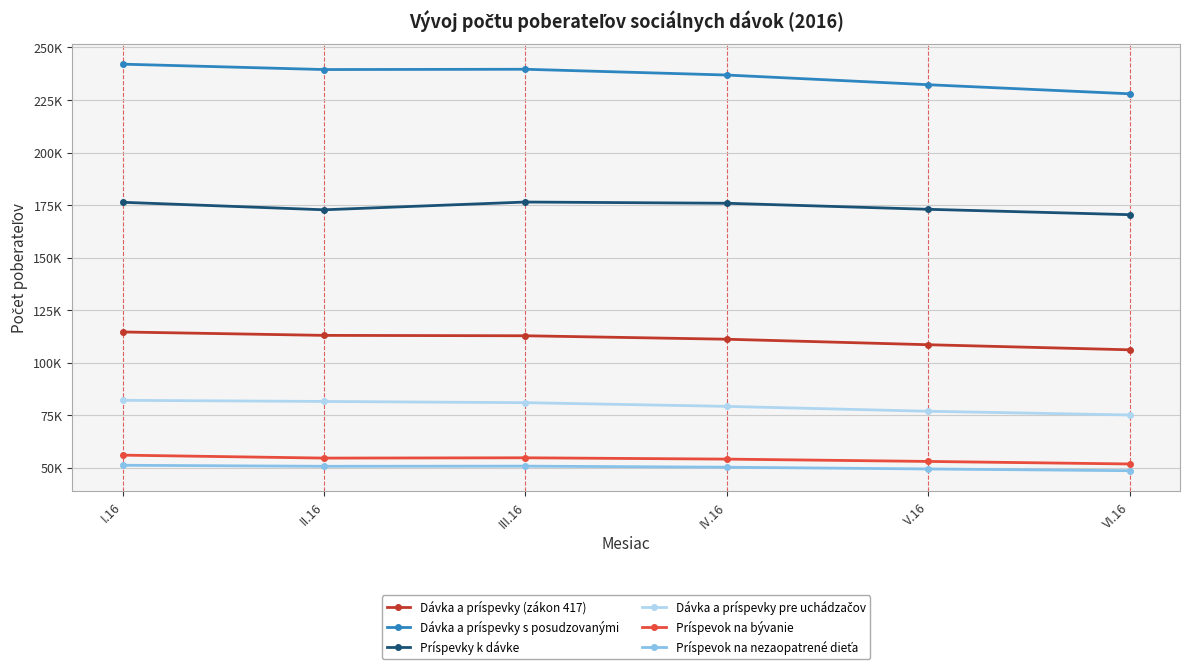

Is this an area chart (filled region under the line)?

No